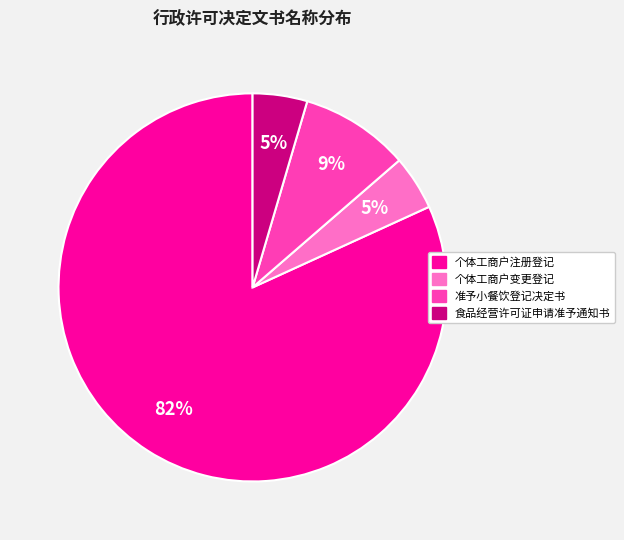

What is the ratio of the value at 食品经营许可证申请准予通知书 to the value at 个体工商户注册登记?

0.1